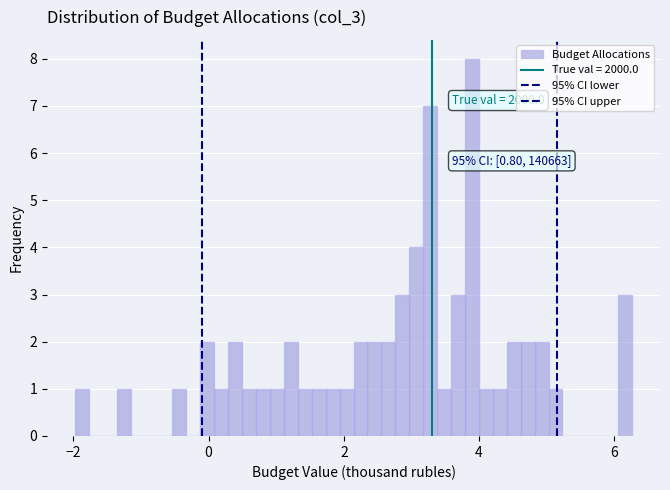

Around what value on the x-axis is the tallest bar? Give the approximate position of its centre, as read against the axis.

3.8